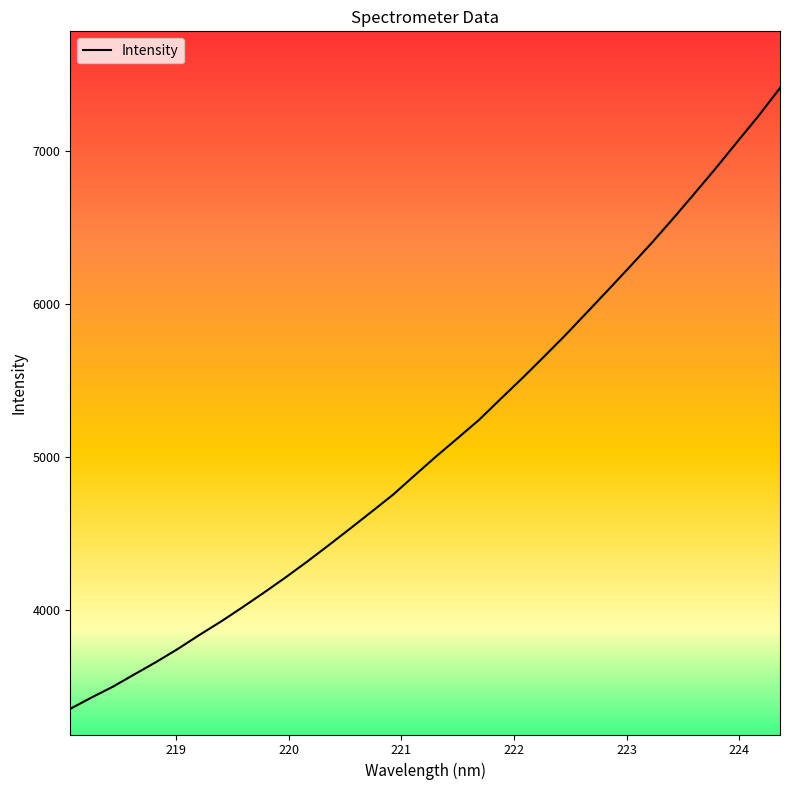

What is the minimum value shown in the chart?

3356.2